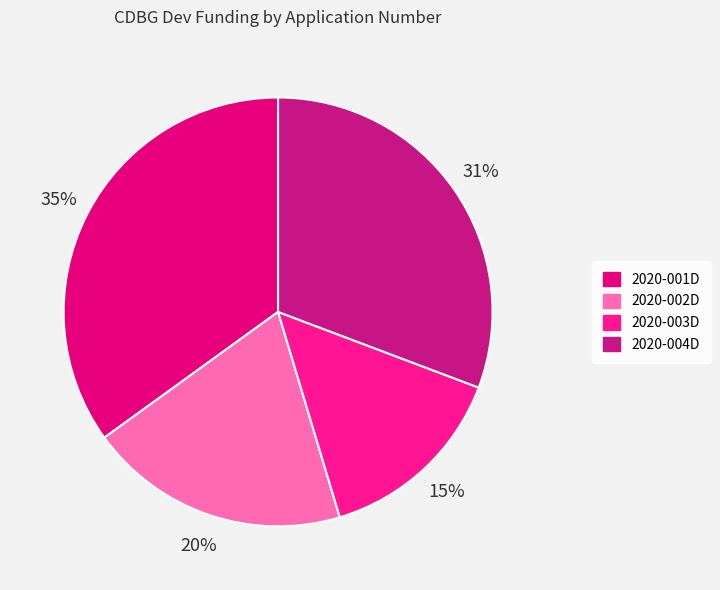

What percentage is the 2020-001D slice, to the nearest percent?

35%